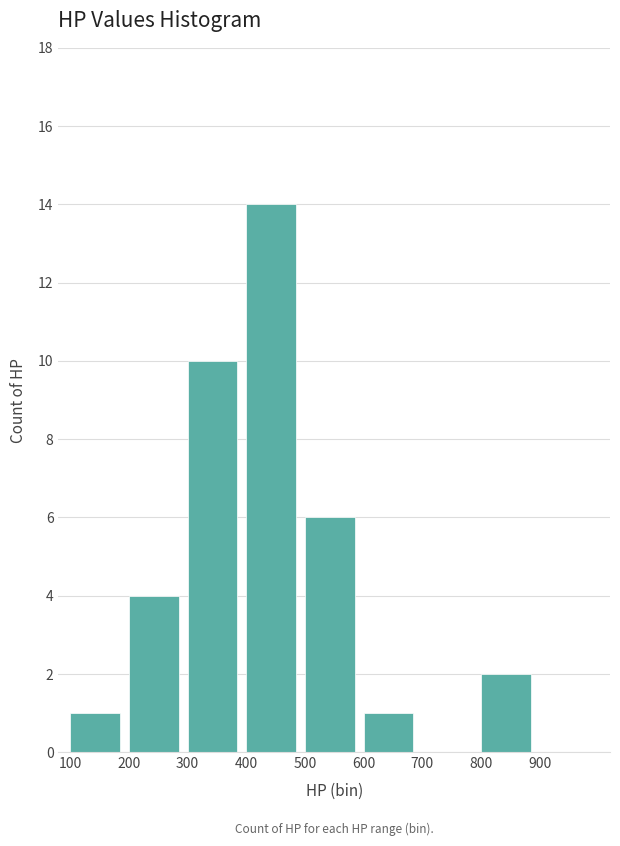

Which range on the x-axis has the tallest bar?

400 to 500